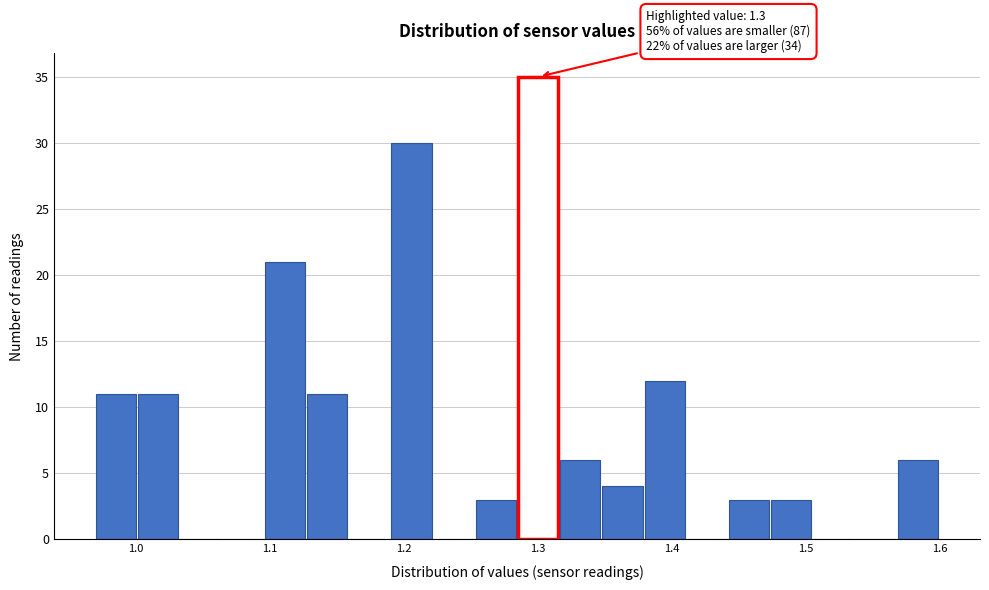

Read against the x-axis, roughly where is the centre of the tallest bar?

1.30